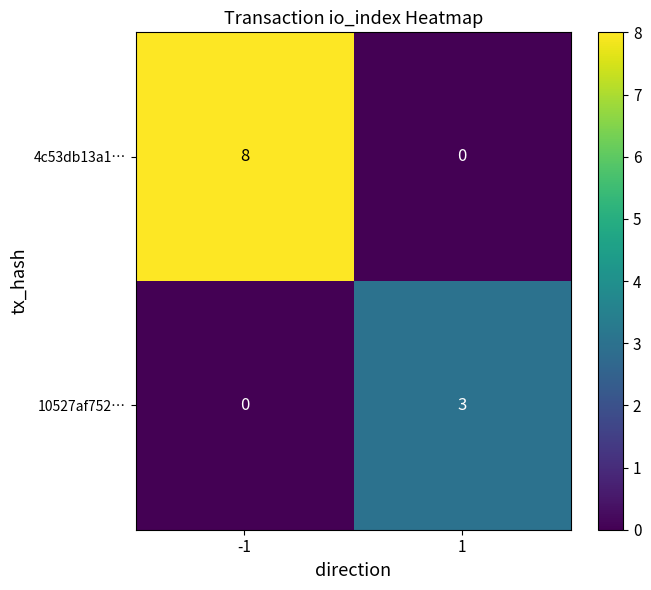

The 4c53db13a1… series shows 14 at -1. True or false?

False